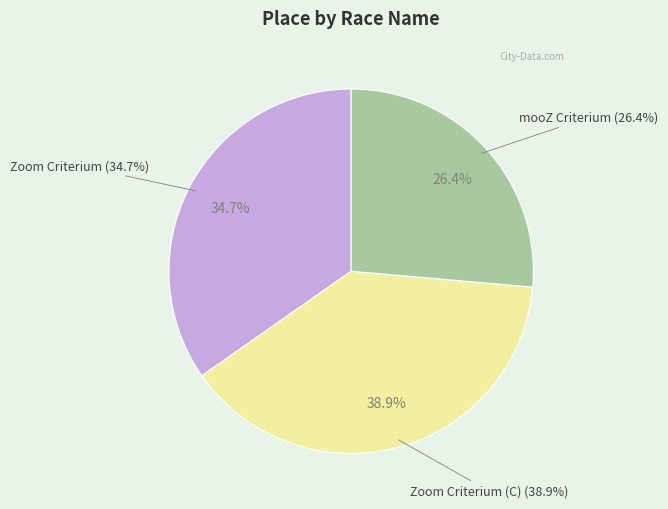

Which category has the biggest portion of the pie?

Zoom Criterium (C)